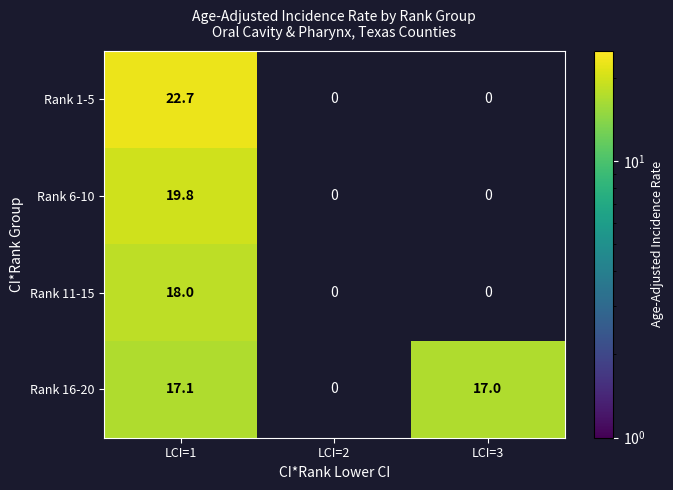

The value of Rank 1-5 at LCI=1 is 10.2. True or false?

False